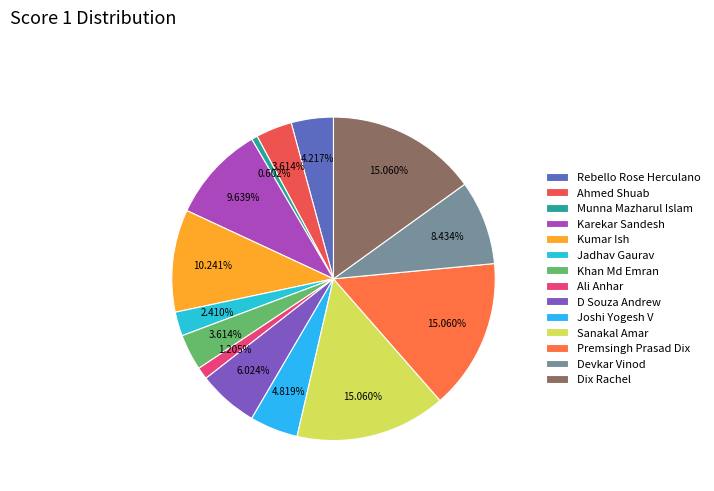

Between Joshi Yogesh V and Premsingh Prasad Dix, which is larger?

Premsingh Prasad Dix